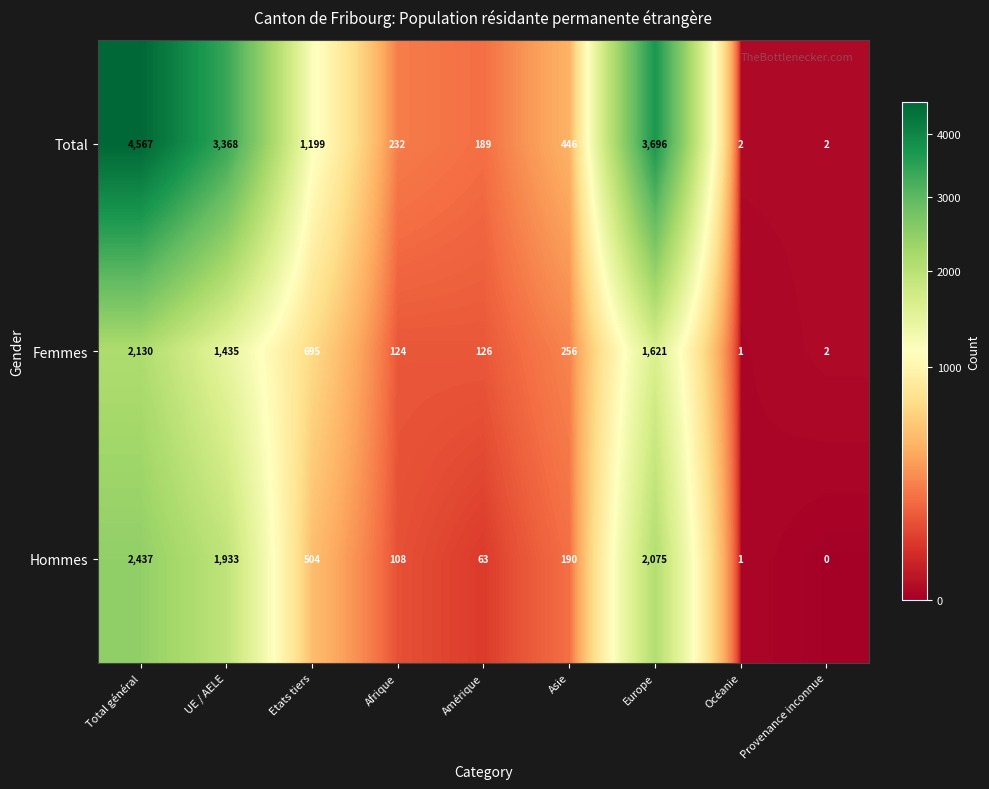

Reading left to right, extract all data points from this chart.

Total: Total général=4567	UE / AELE=3368	Etats tiers=1199	Afrique=232	Amérique=189	Asie=446	Europe=3696	Océanie=2	Provenance inconnue=2
Femmes: Total général=2130	UE / AELE=1435	Etats tiers=695	Afrique=124	Amérique=126	Asie=256	Europe=1621	Océanie=1	Provenance inconnue=2
Hommes: Total général=2437	UE / AELE=1933	Etats tiers=504	Afrique=108	Amérique=63	Asie=190	Europe=2075	Océanie=1	Provenance inconnue=0